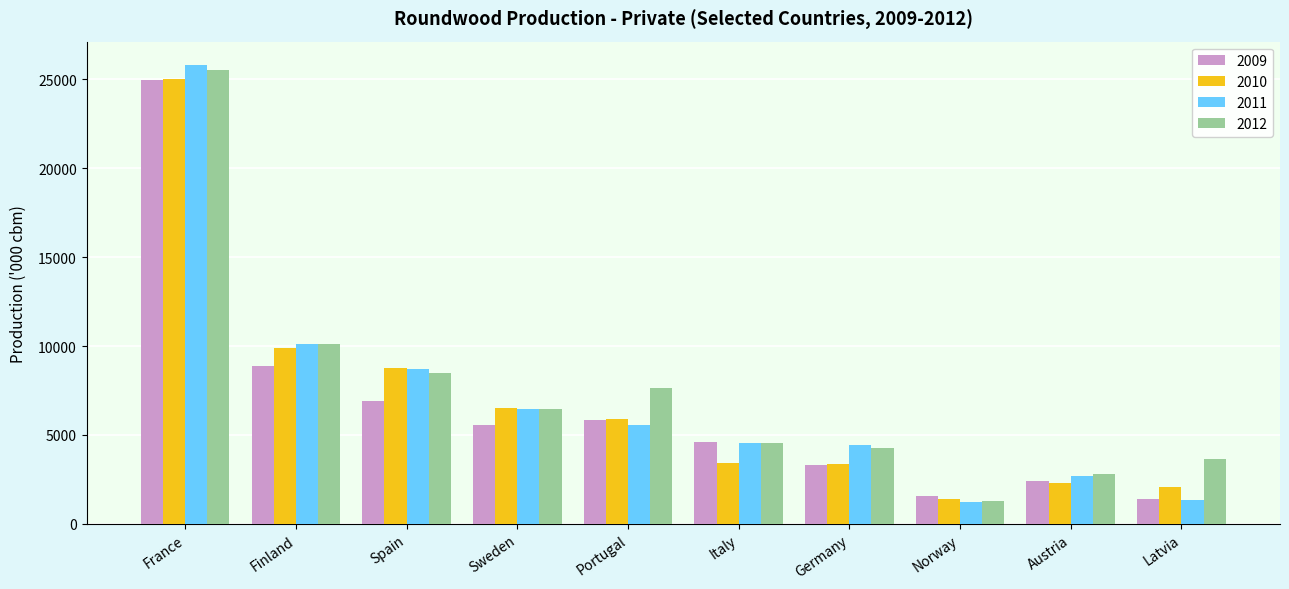

What is the sum of all 2009 values?

65489.3